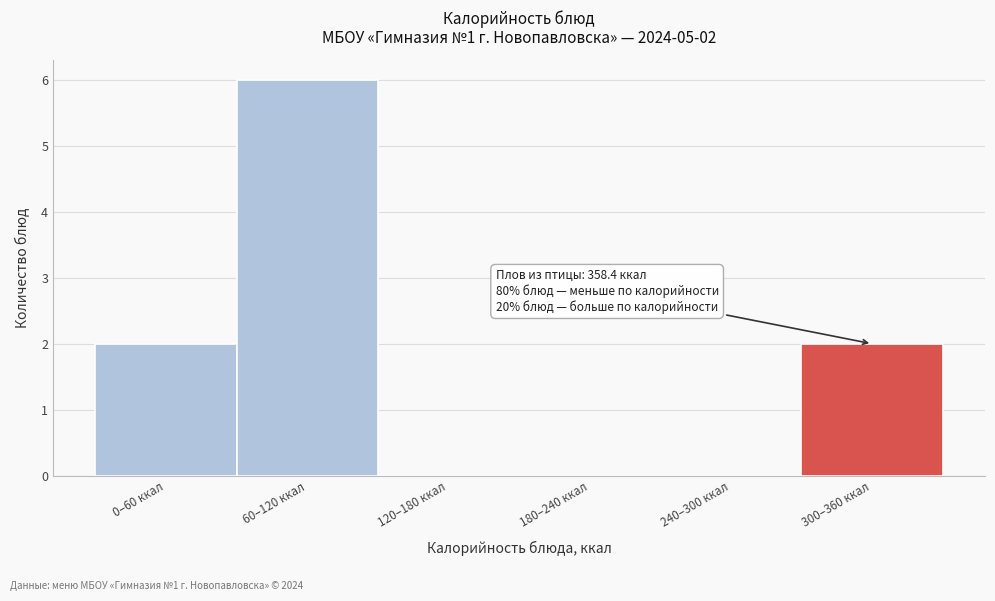

Reading left to right, list all the values displayed in this chart.

0–60 ккал=2	60–120 ккал=6	120–180 ккал=0	180–240 ккал=0	240–300 ккал=0	300–360 ккал=2